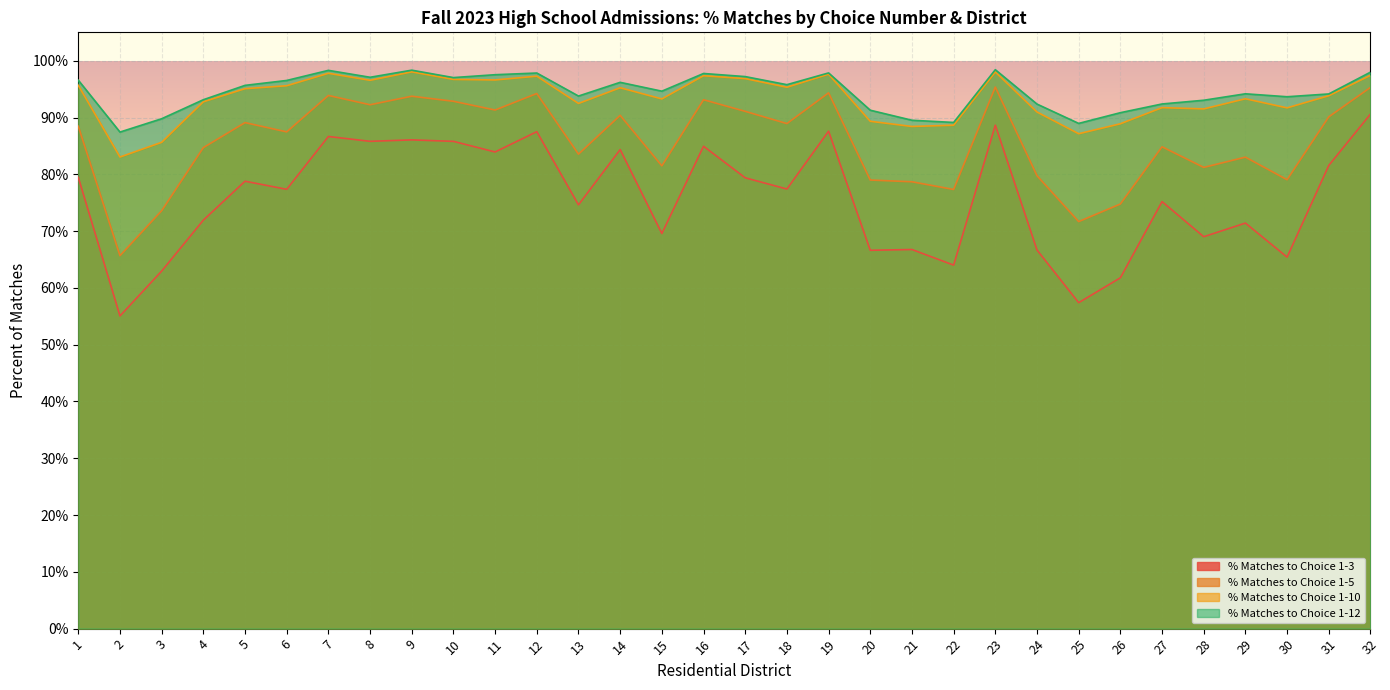

The value of % Matches to Choice 1-5 at 13 is 0.5. True or false?

False